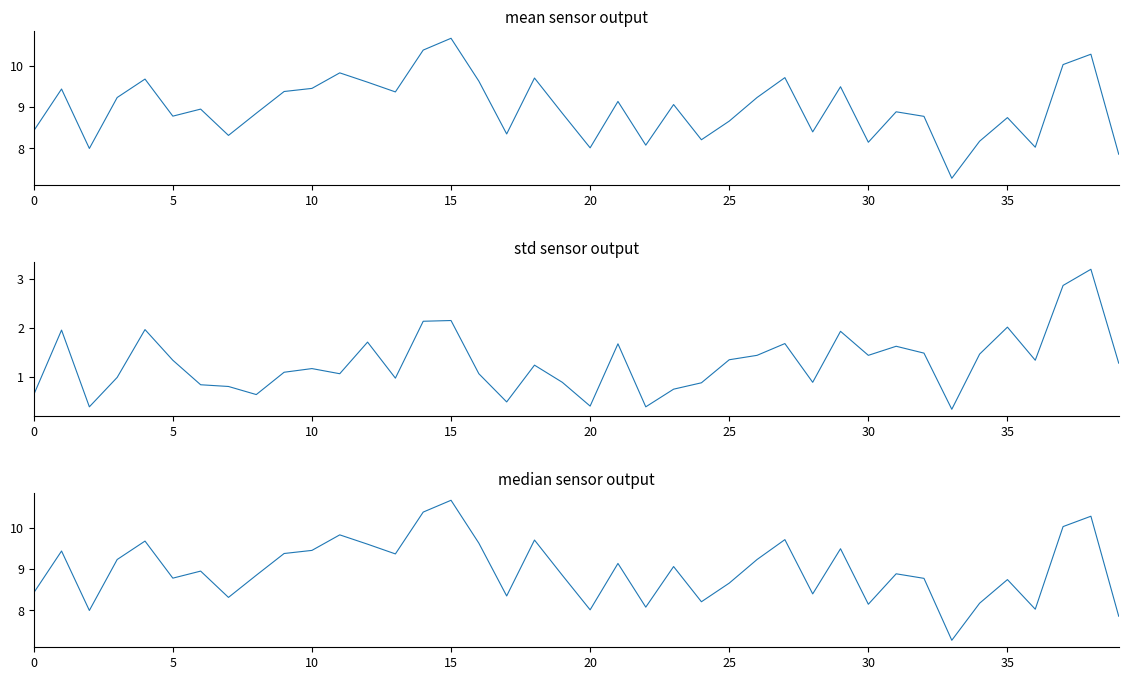

Is the value of P2 median at 25 greater than the value of P1 mean at 21?

No